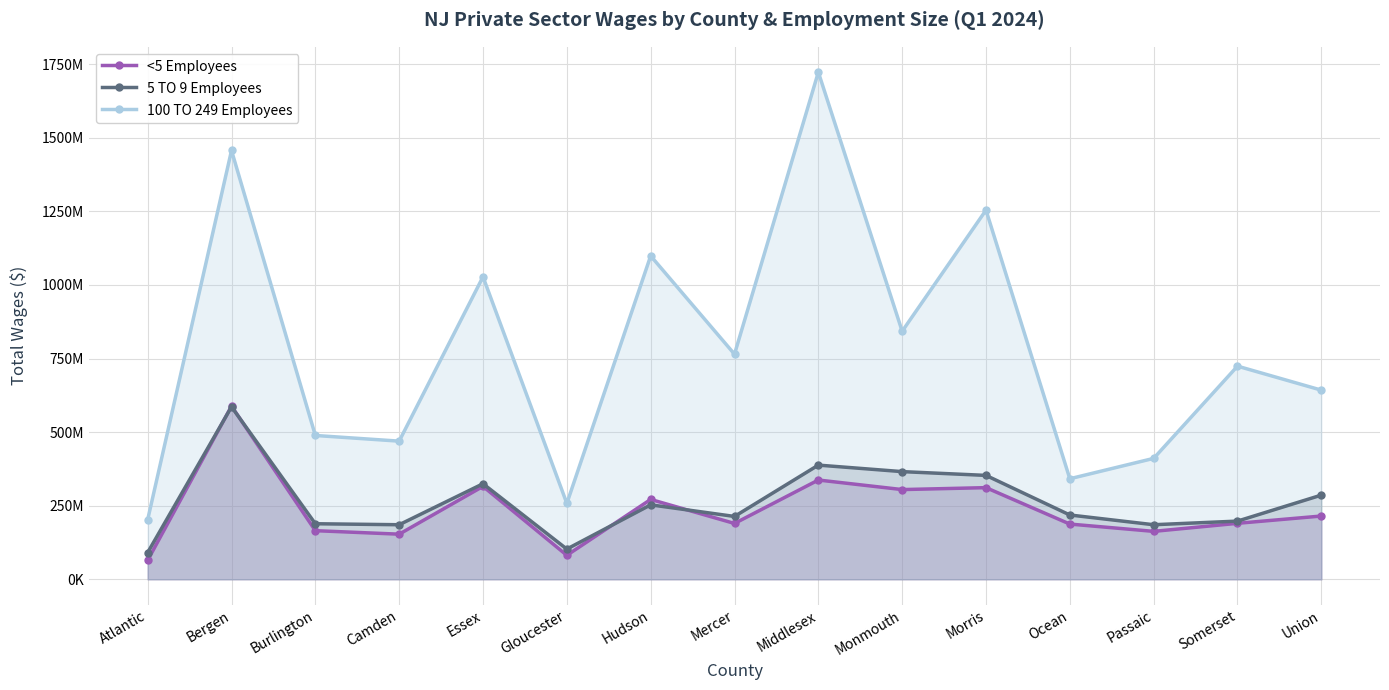

Where is the first local maximum for <5 Employees?

Bergen